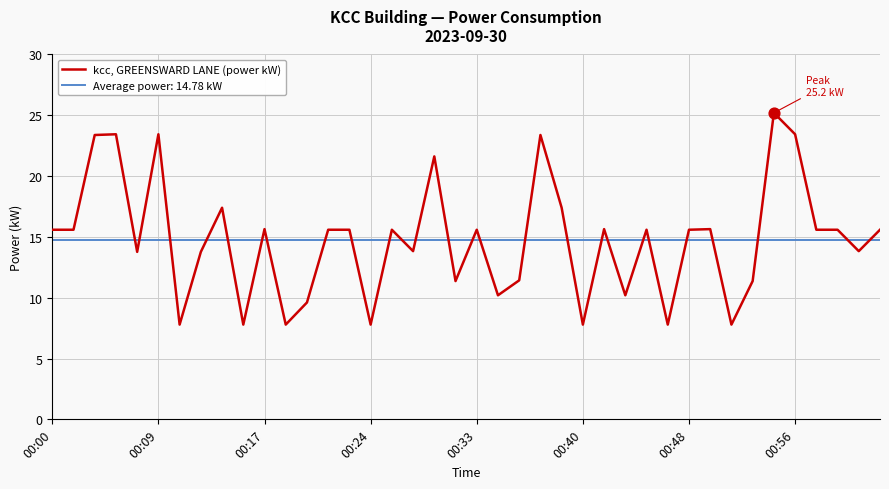

Which series has the widest spread of values?

kcc, GREENSWARD LANE (power kW)